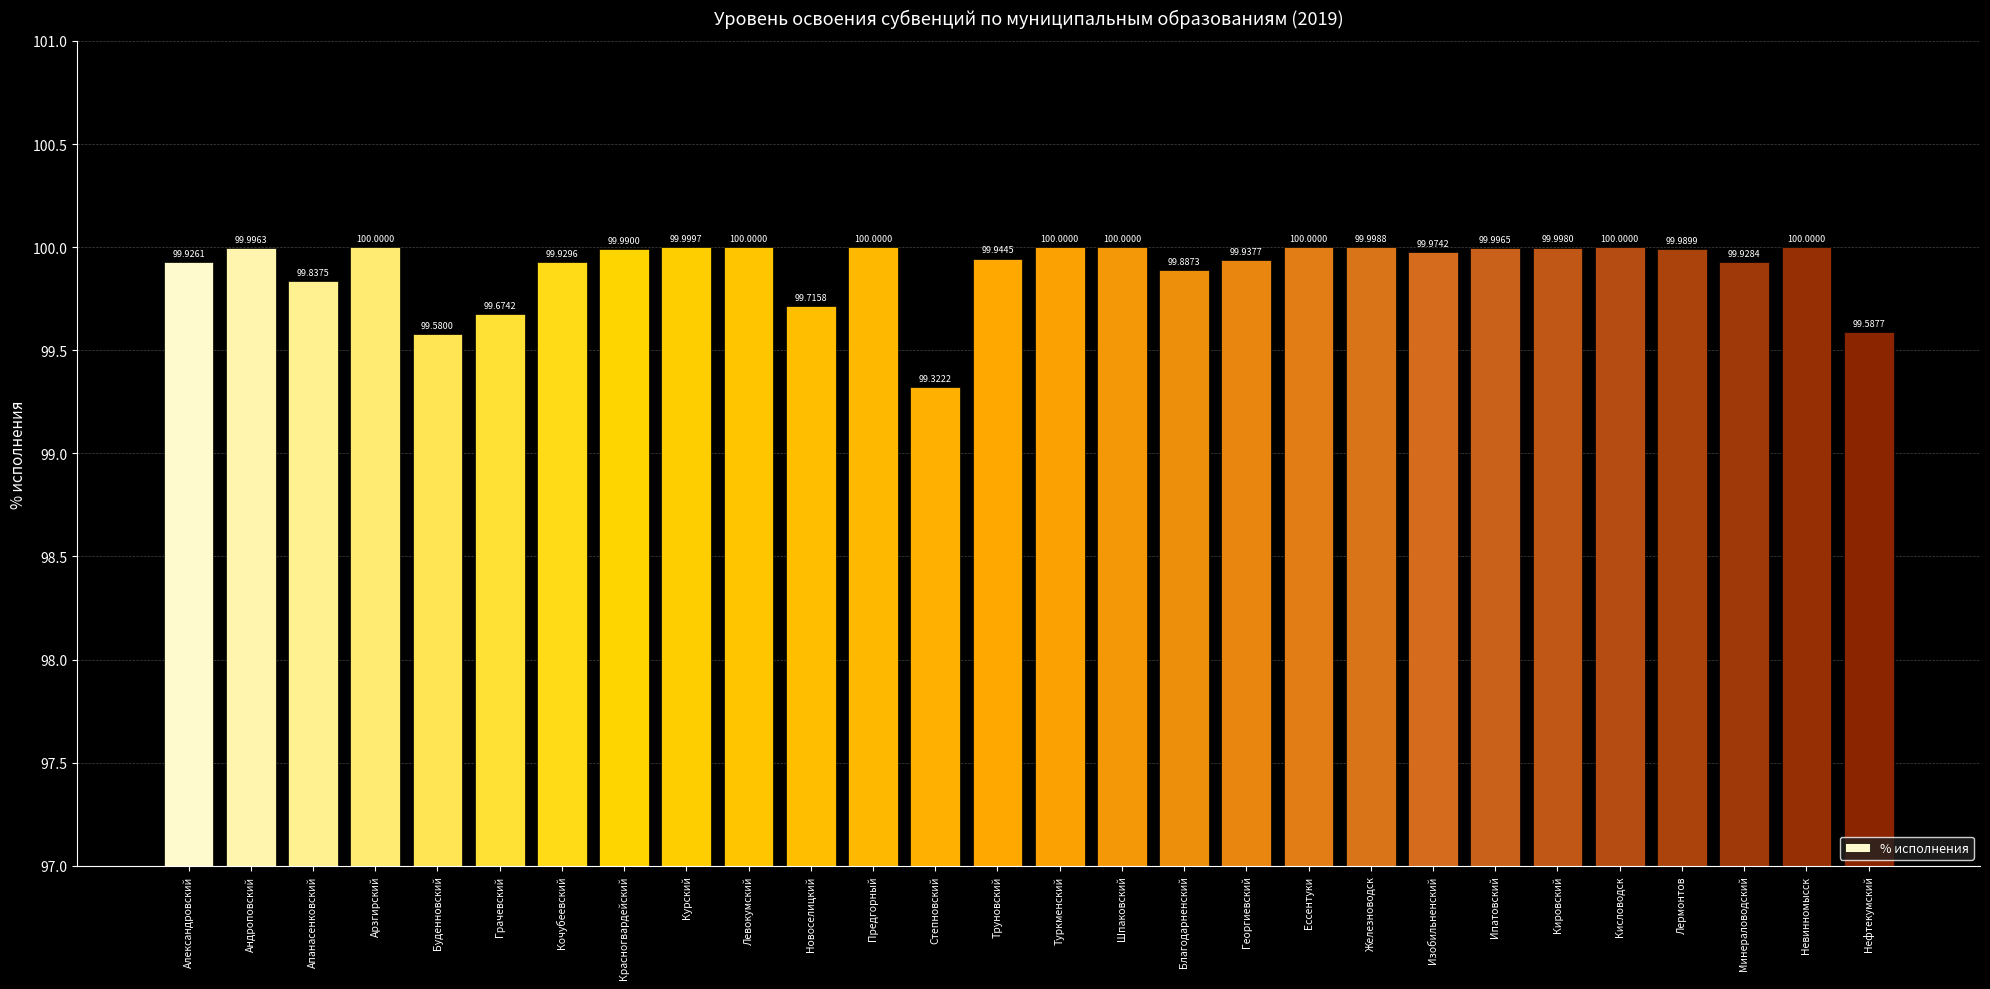

Reading right to left, extract all data points from this chart.

Нефтекумский=99.6	Невинномысск=100.0	Минераловодский=99.9	Лермонтов=100.0	Кисловодск=100.0	Кировский=100.0	Ипатовский=100.0	Изобильненский=100.0	Железноводск=100.0	Ессентуки=100.0	Георгиевский=99.9	Благодарненский=99.9	Шпаковский=100.0	Туркменский=100.0	Труновский=99.9	Степновский=99.3	Предгорный=100.0	Новоселицкий=99.7	Левокумский=100.0	Курский=100.0	Красногвардейский=100.0	Кочубеевский=99.9	Грачевский=99.7	Буденновский=99.6	Арзгирский=100.0	Апанасенковский=99.8	Андроповский=100.0	Александровский=99.9